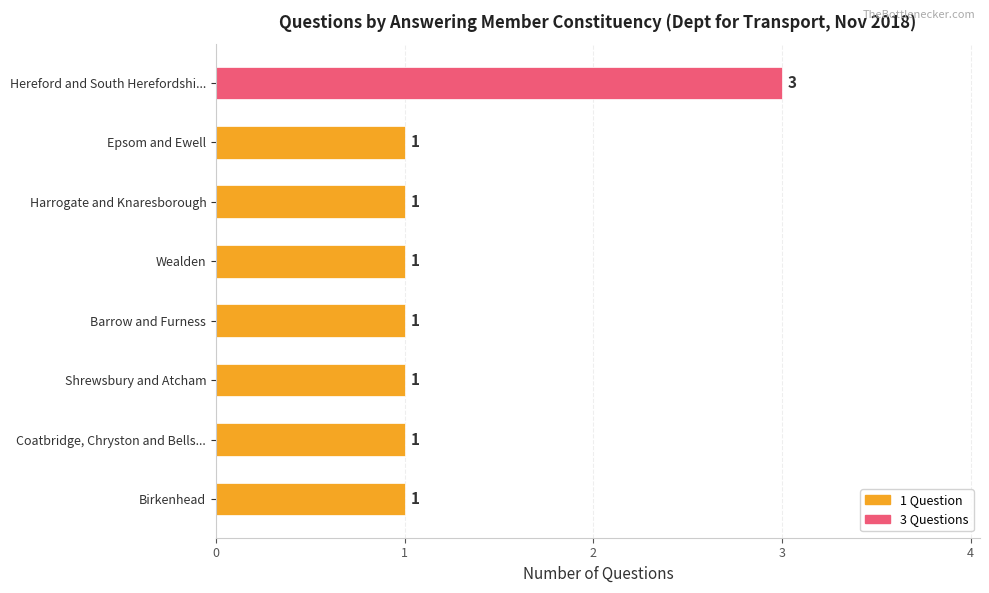

What position from the bottom is Birkenhead?

1